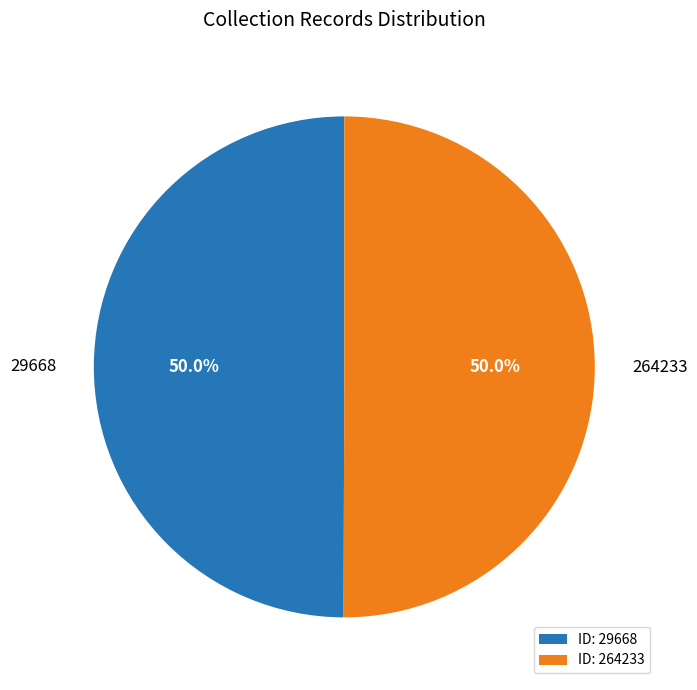

Is the sum of 29668 and 264233 greater than half?

Yes